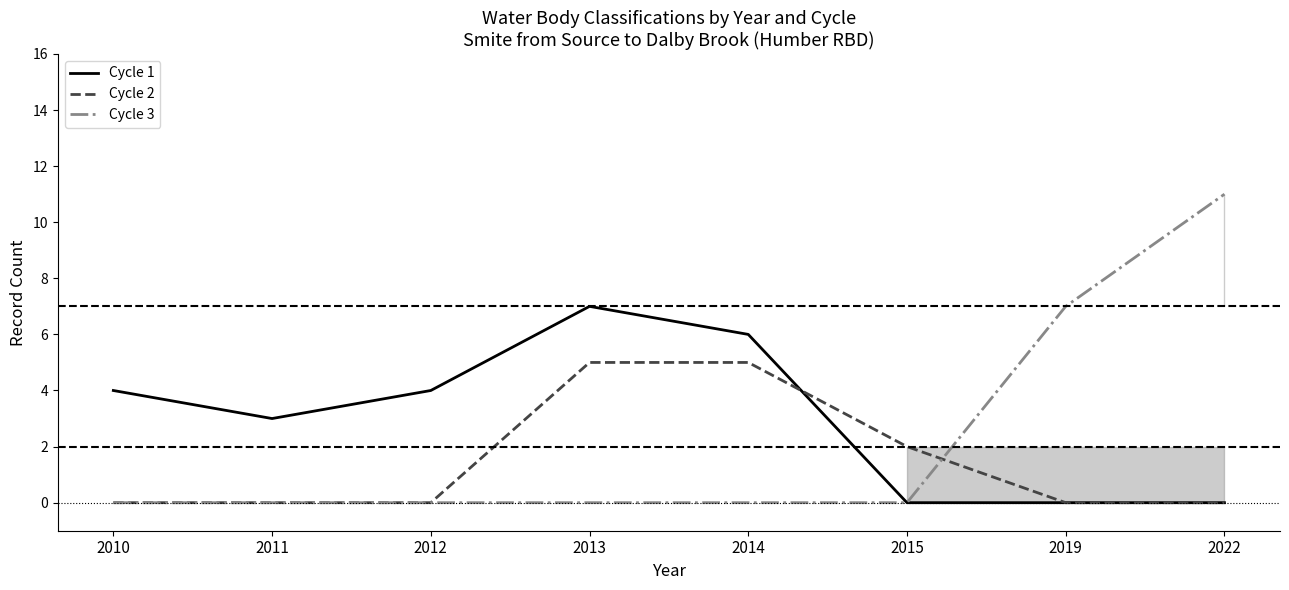

True or false: Cycle 3 and Cycle 1 cross at least once.

False